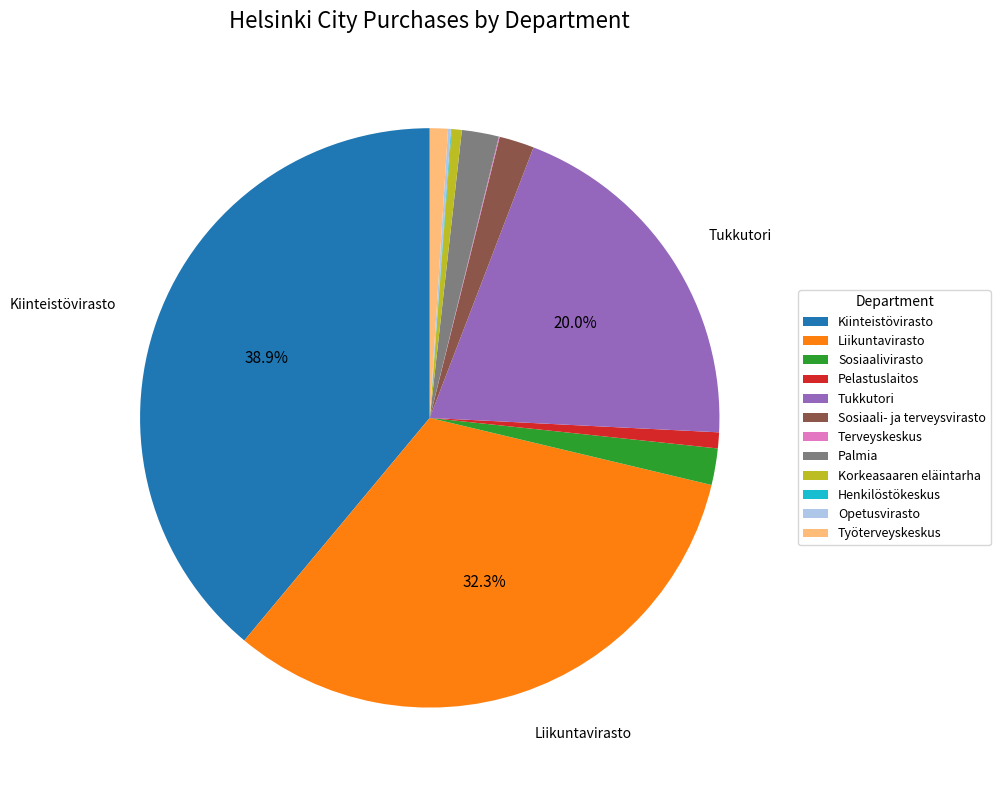

Which has a higher value, Palmia or Työterveyskeskus?

Palmia